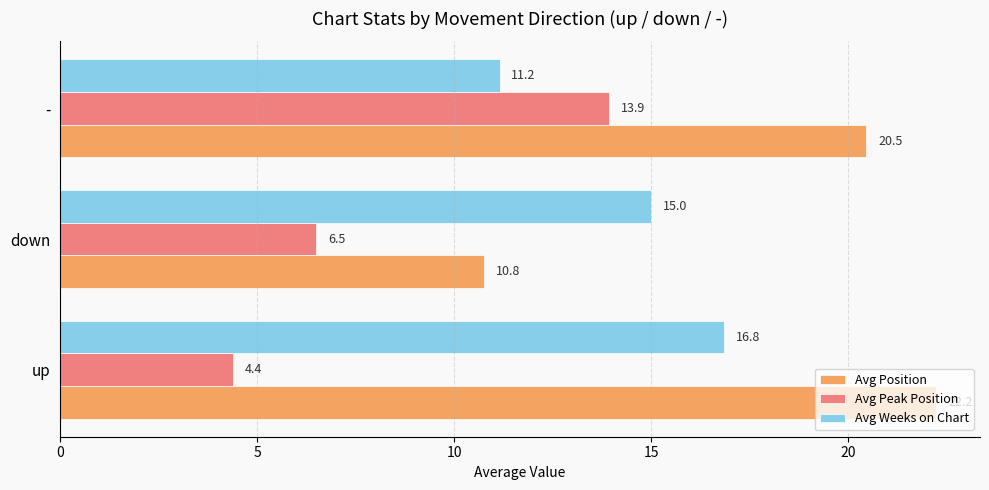

Where is Avg Position nearest to the value 16?

-